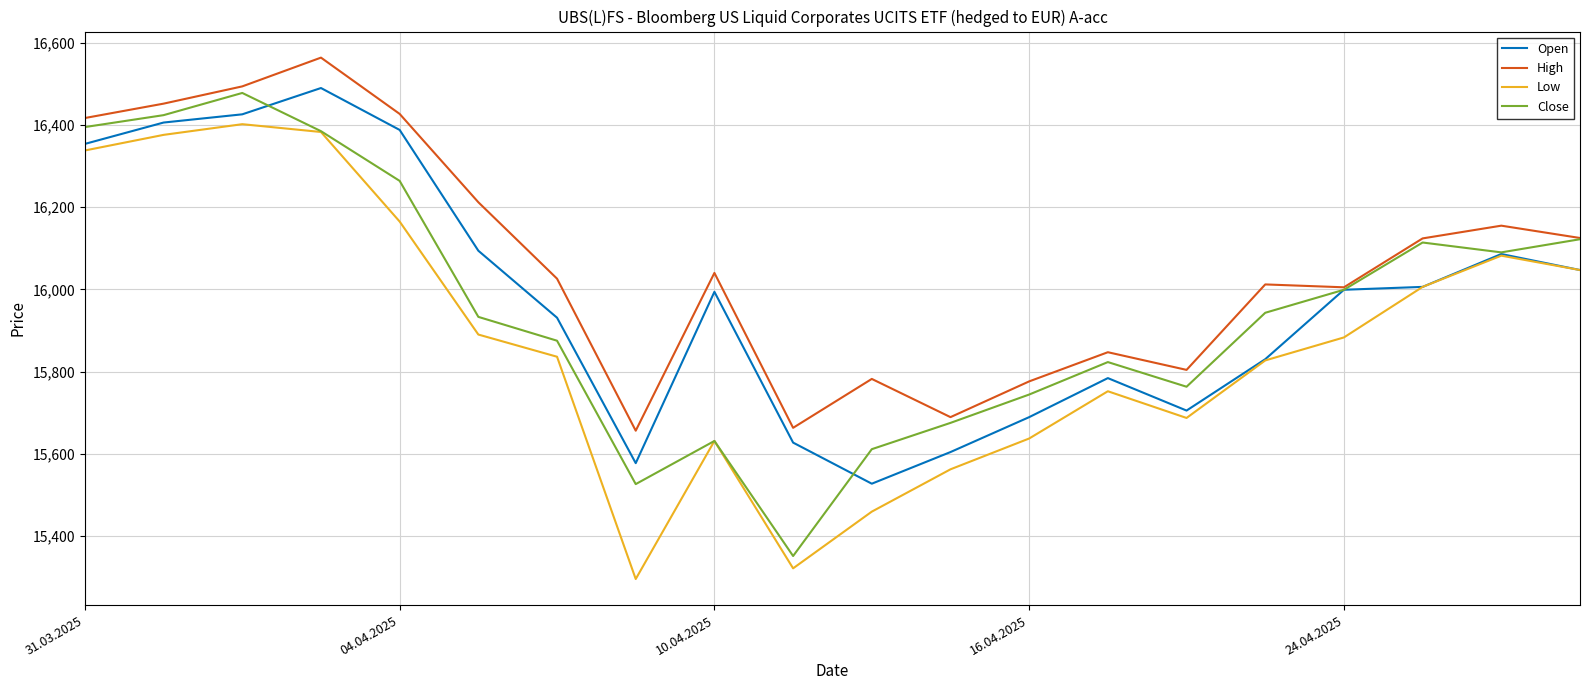

Which series has the largest total across all categories?

High